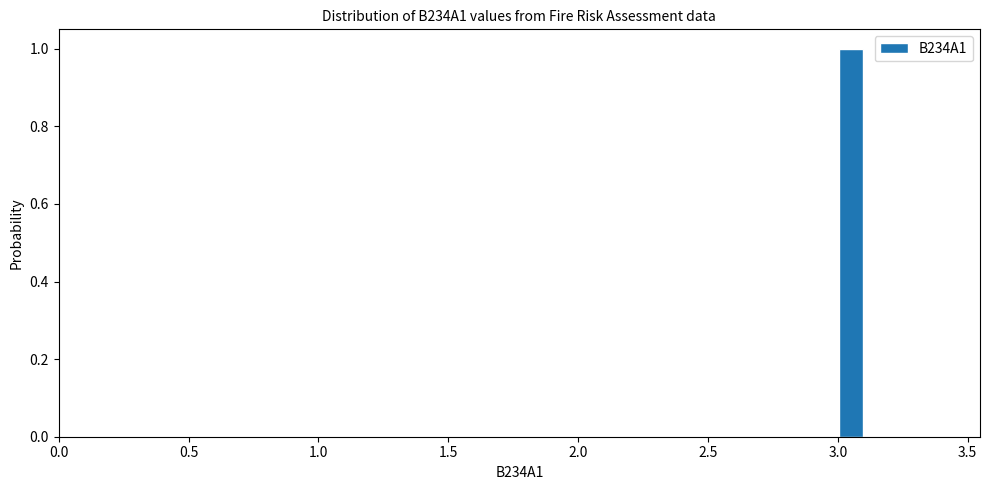

Around what value on the x-axis is the tallest bar? Give the approximate position of its centre, as read against the axis.

3.05